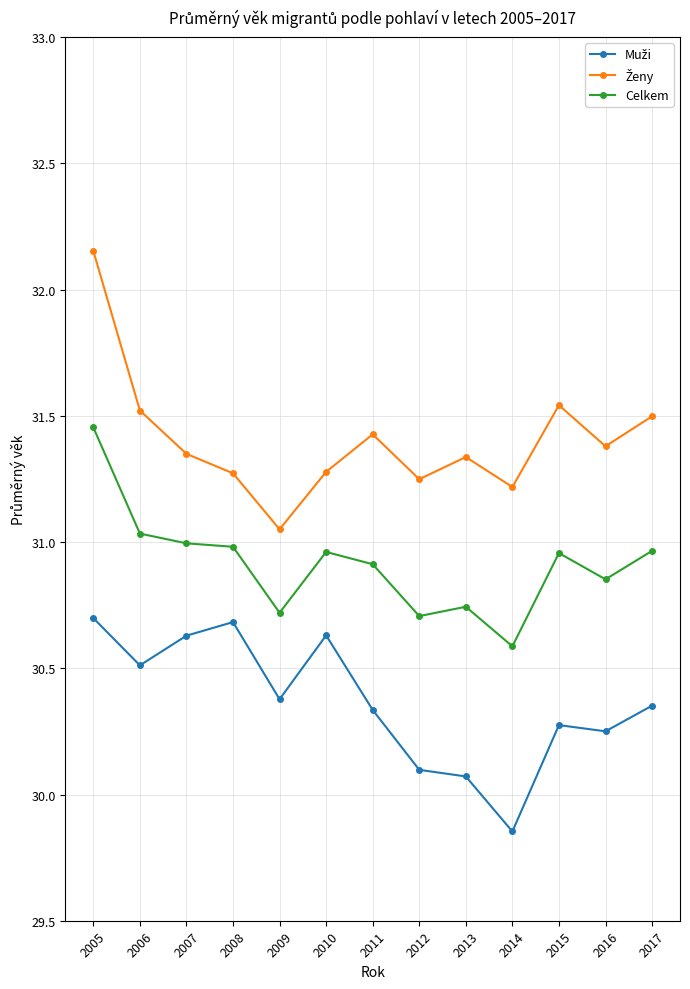

What is the difference between the maximum and minimum values in the Celkem series?

0.9